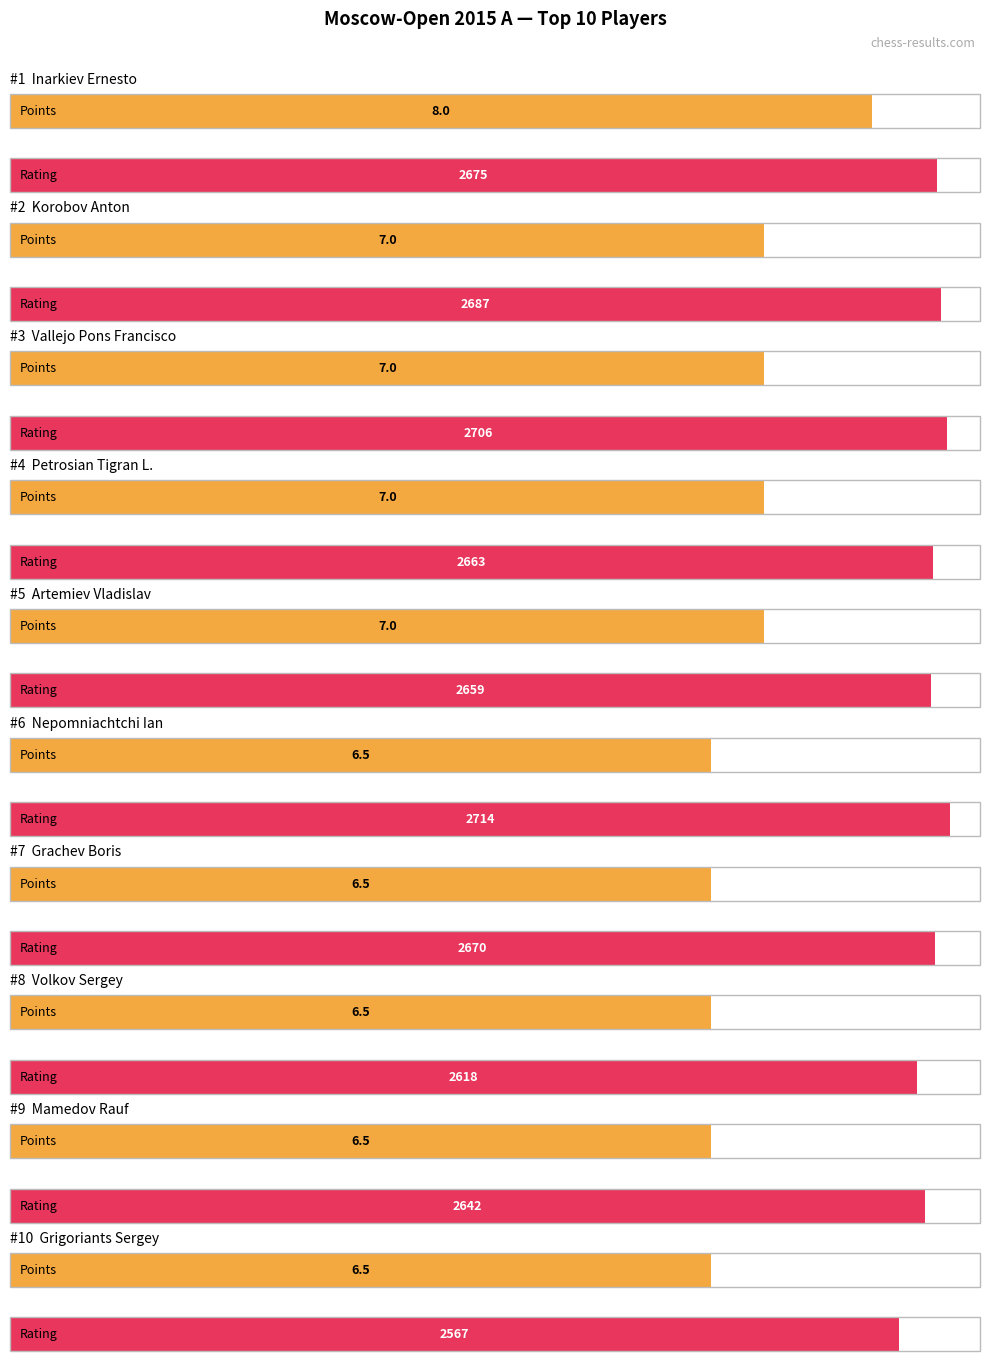

Reading left to right, transcribe all the data shown in this chart.

Points: 8.0	7.0	7.0	7.0	7.0	6.5	6.5	6.5	6.5	6.5
Rating: 2675.0	2687.0	2706.0	2663.0	2659.0	2714.0	2670.0	2618.0	2642.0	2567.0